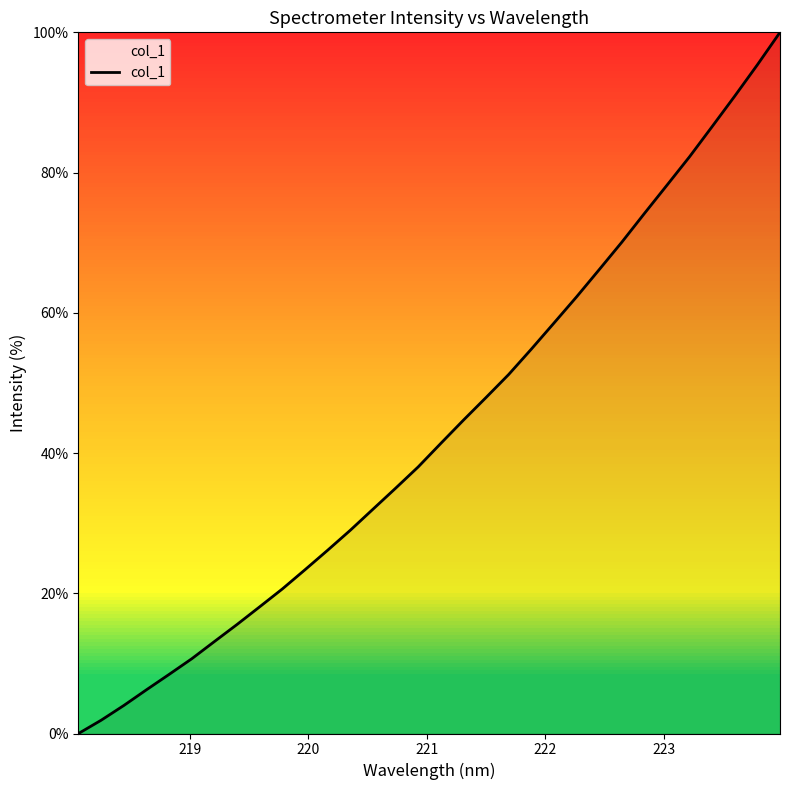

What is the difference between the maximum and minimum values?

100.0